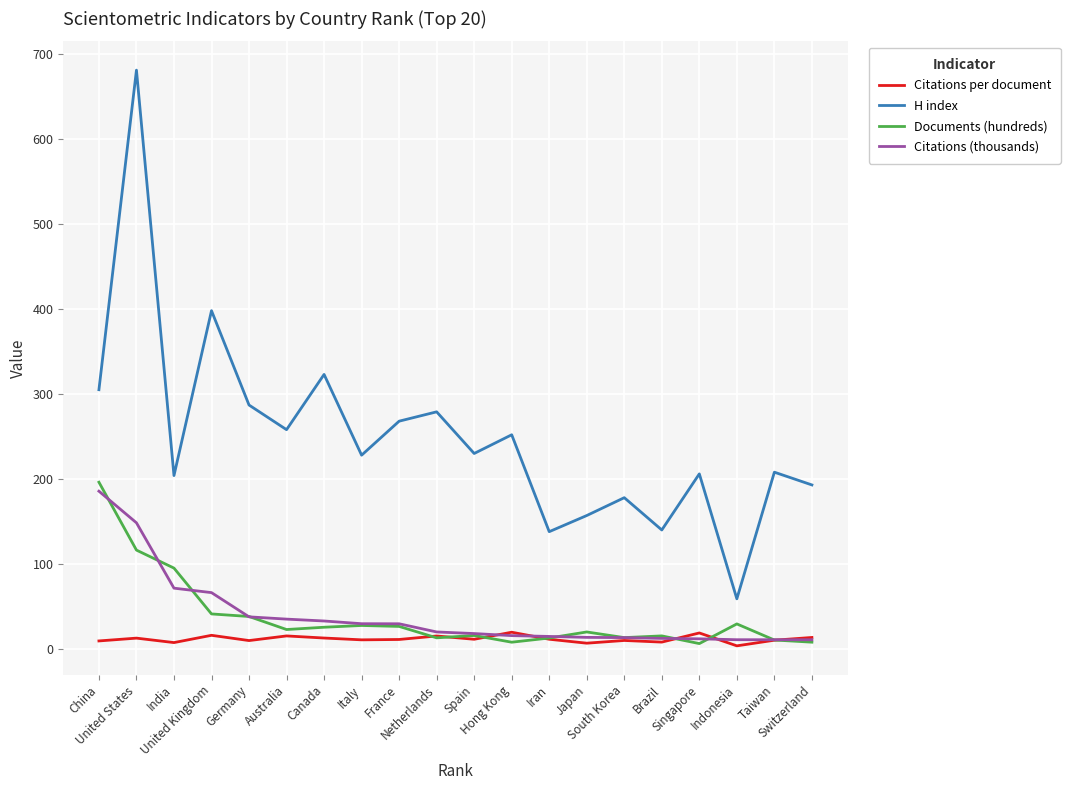

Which series has the largest total across all categories?

H index